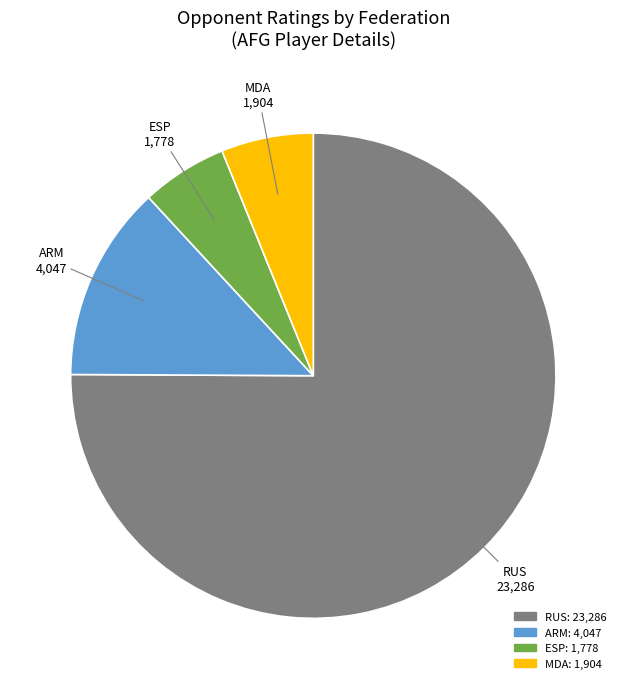

Does any single category account for the majority?

Yes